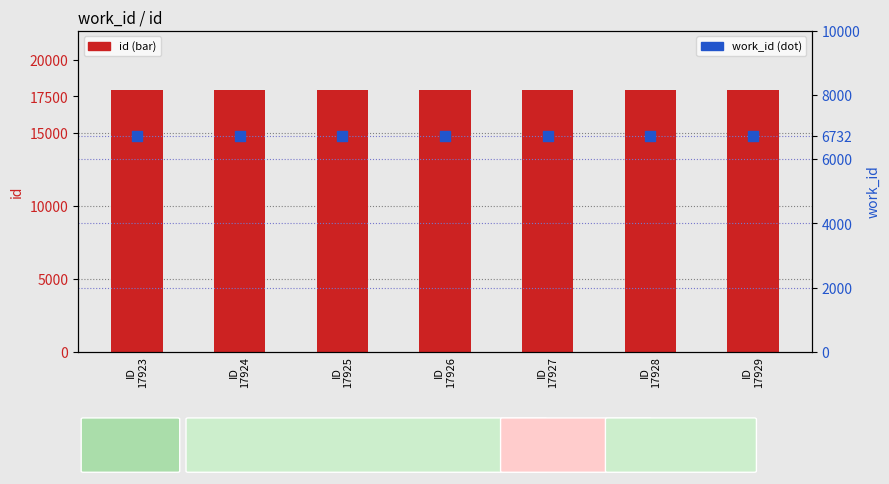

What is the total value across all series at ID
17926?

24658